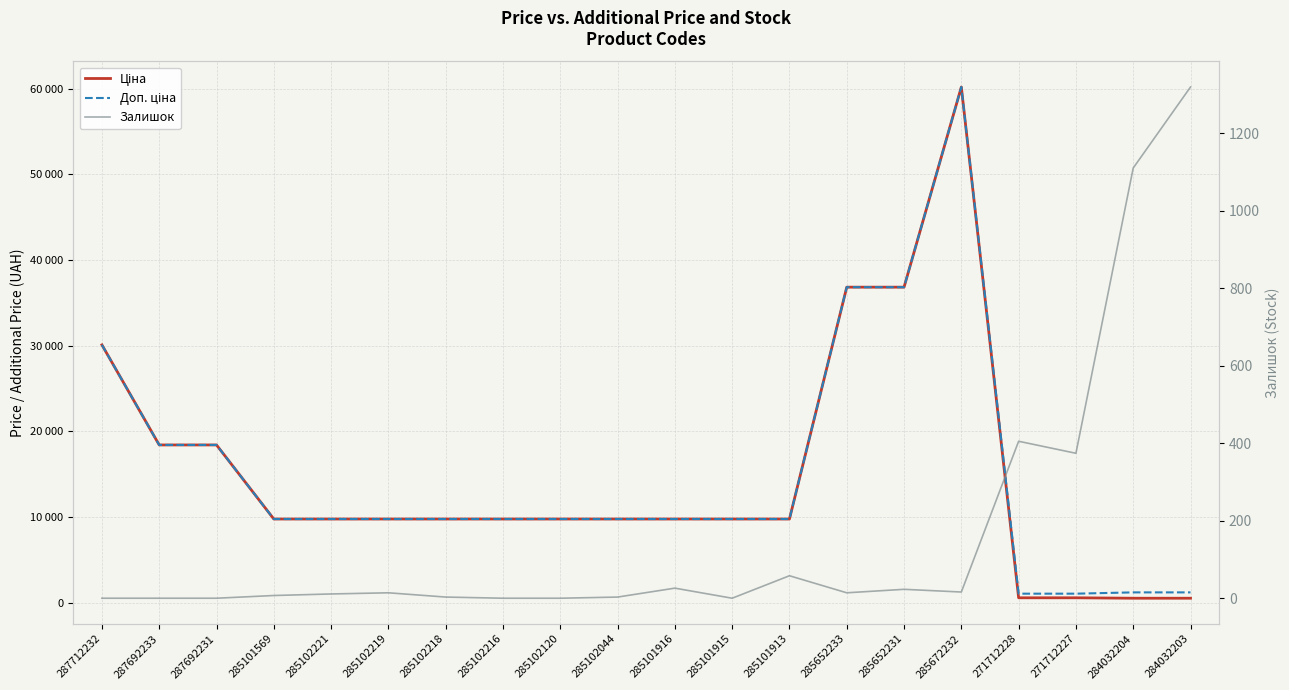

What is the difference between the Залишок values at 285102219 and 285101569?

7.0